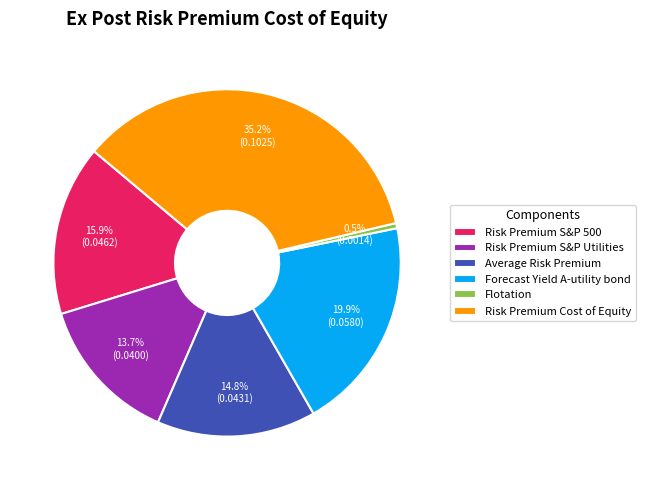

Rank the categories by value from highest to lowest.

Risk Premium Cost of Equity, Forecast Yield A-utility bond, Risk Premium S&P 500, Average Risk Premium, Risk Premium S&P Utilities, Flotation